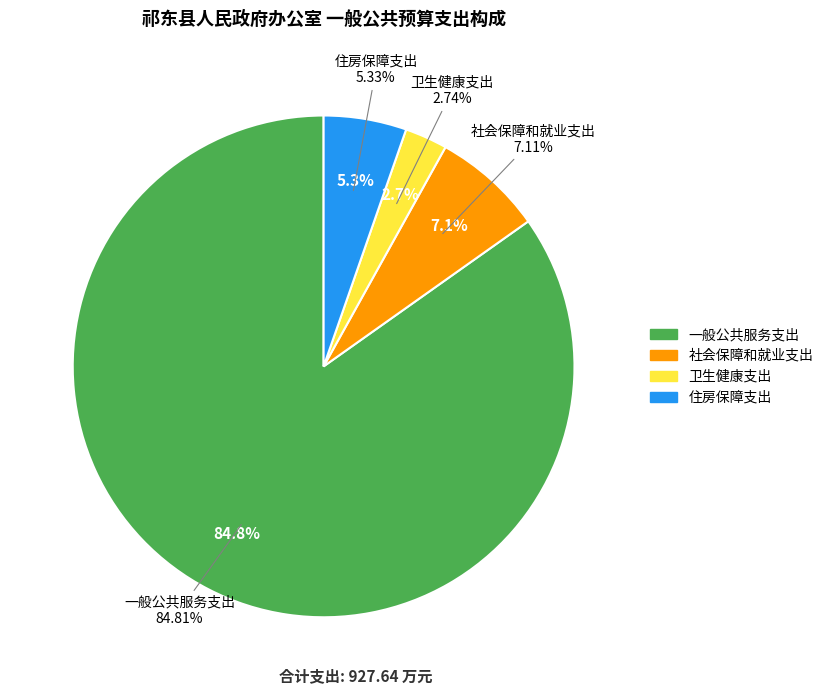

Rank the categories by value from highest to lowest.

一般公共服务支出, 社会保障和就业支出, 住房保障支出, 卫生健康支出